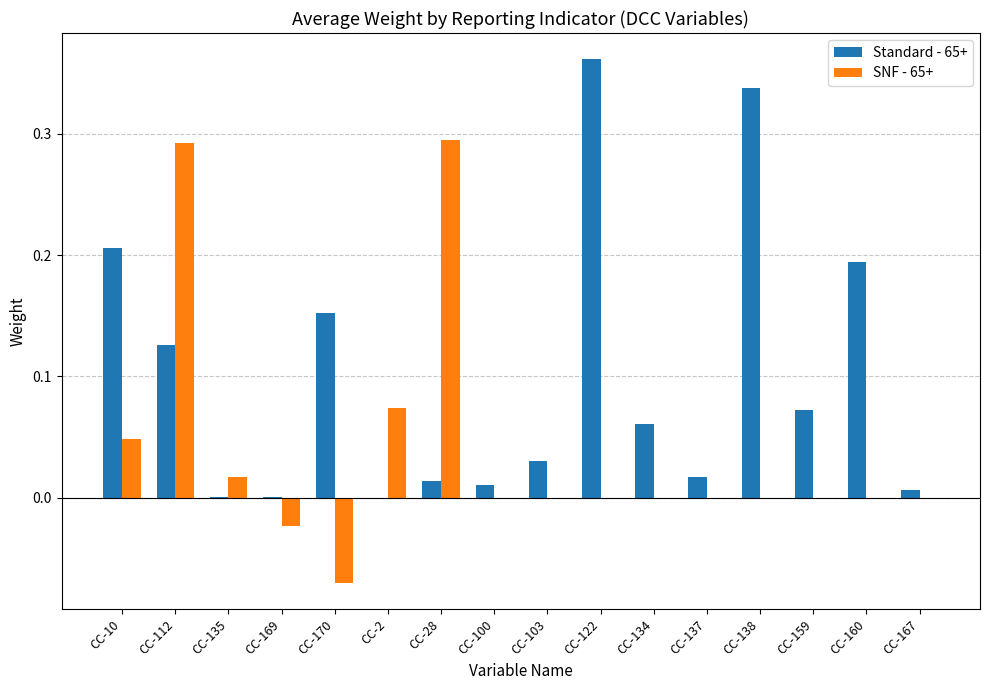

At which category does the chart reach its peak across all series?

CC-122